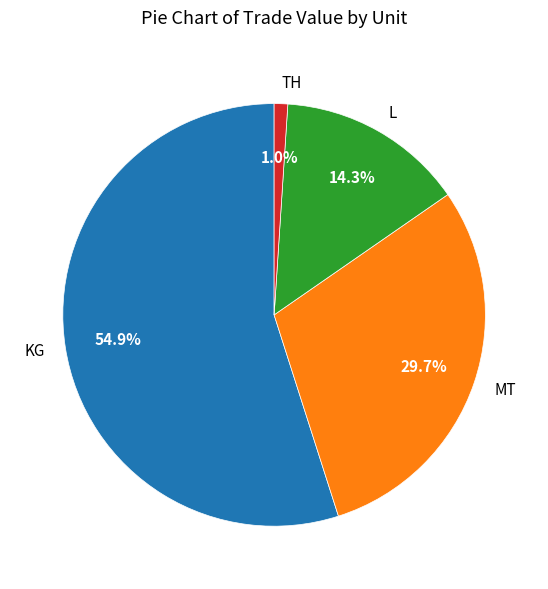

To the nearest percent, what is the difference between the MT and L slice percentages?

15%